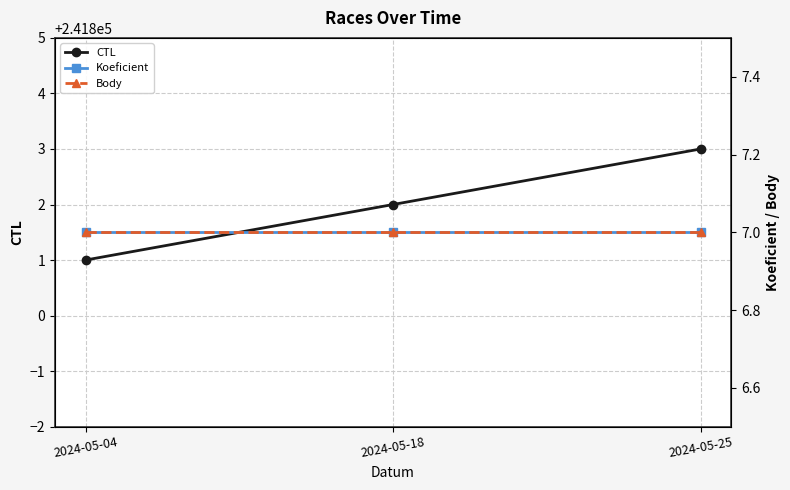

Is the value of Koeficient at 2024-05-25 greater than the value of CTL at 2024-05-18?

No